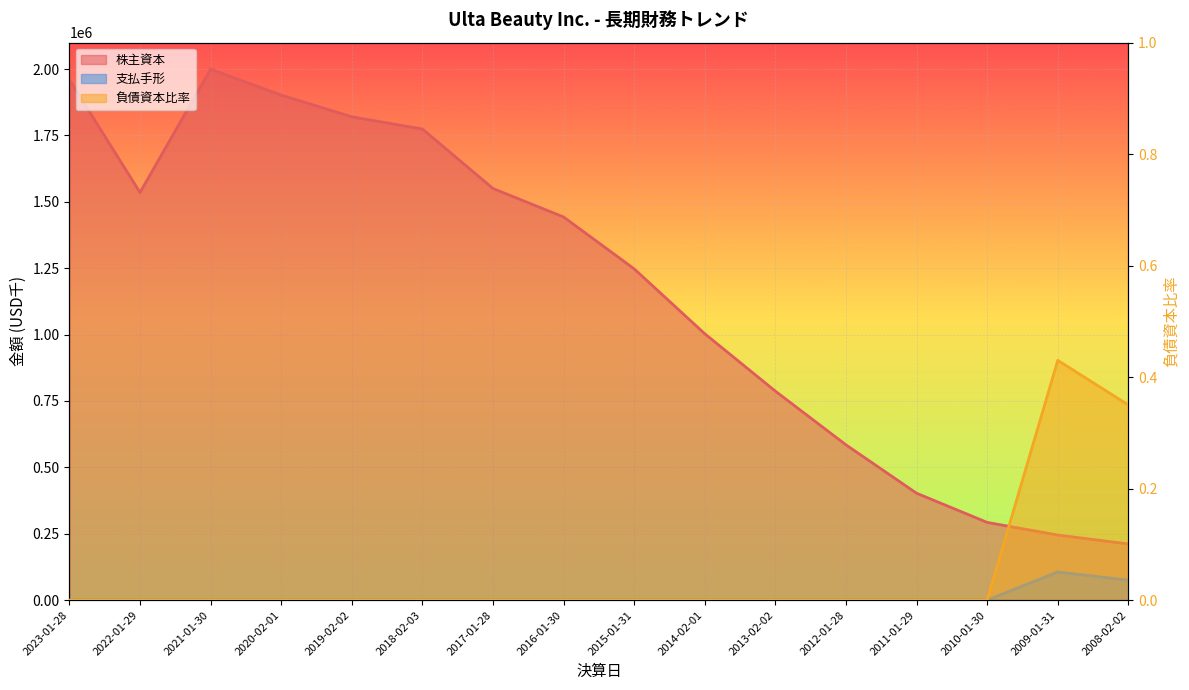

Reading left to right, transcribe all the data shown in this chart.

株主資本: 2023-01-28=1959811.0	2022-01-29=1535373.0	2021-01-30=1999549.0	2020-02-01=1902094.0	2019-02-02=1820218.0	2018-02-03=1774217.0	2017-01-28=1550218.0	2016-01-30=1442886.0	2015-01-31=1247509.0	2014-02-01=1003094.0	2013-02-02=786942.0	2012-01-28=584704.0	2011-01-29=402533.0	2010-01-30=292608.0	2009-01-31=244968.0	2008-02-02=211503.0
負債資本比率: 2023-01-28=0.0	2022-01-29=0.0	2021-01-30=0.0	2020-02-01=0.0	2019-02-02=0.0	2018-02-03=0.0	2017-01-28=0.0	2016-01-30=0.0	2015-01-31=0.0	2014-02-01=0.0	2013-02-02=0.0	2012-01-28=0.0	2011-01-29=0.0	2010-01-30=0.0	2009-01-31=0.4	2008-02-02=0.3
支払手形: 2023-01-28=0.0	2022-01-29=0.0	2021-01-30=0.0	2020-02-01=0.0	2019-02-02=0.0	2018-02-03=0.0	2017-01-28=0.0	2016-01-30=0.0	2015-01-31=0.0	2014-02-01=0.0	2013-02-02=0.0	2012-01-28=0.0	2011-01-29=0.0	2010-01-30=0.0	2009-01-31=106047.0	2008-02-02=74770.0